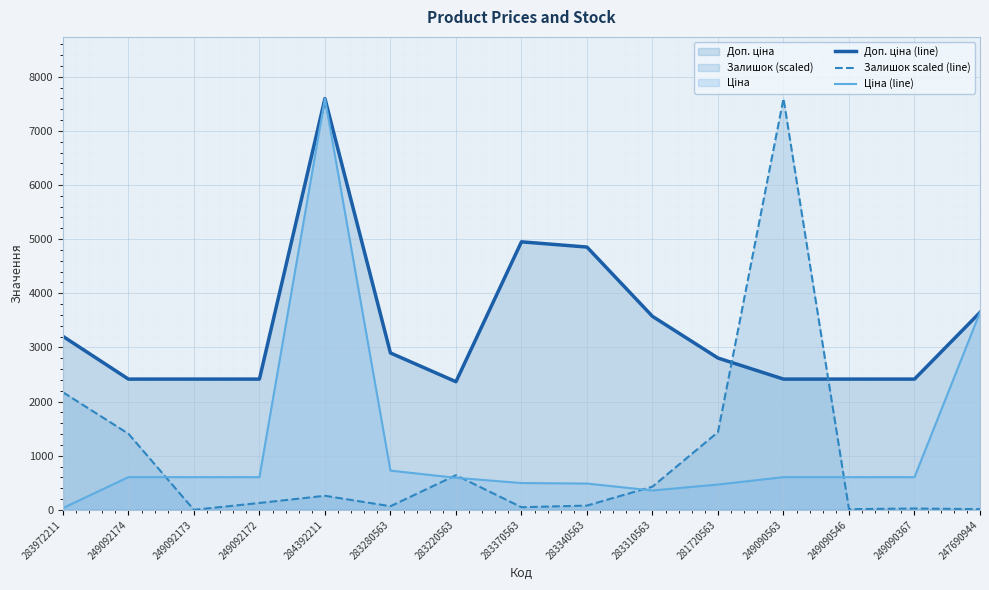

What is the approximate value of Доп. ціна (line) at 283280563?

2897.8